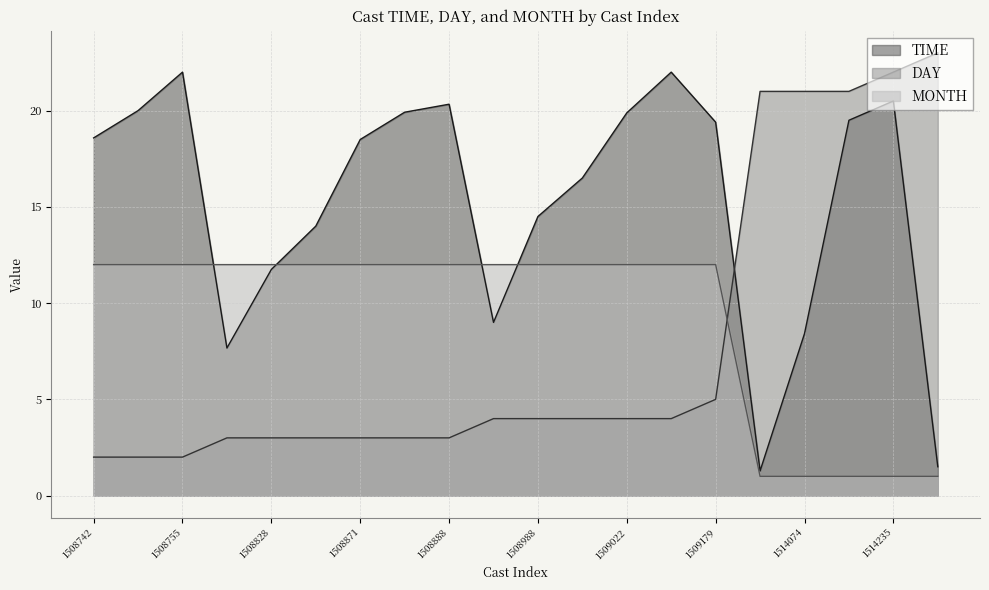

Rank the series by their average value, from highest to lowest.

TIME, MONTH, DAY